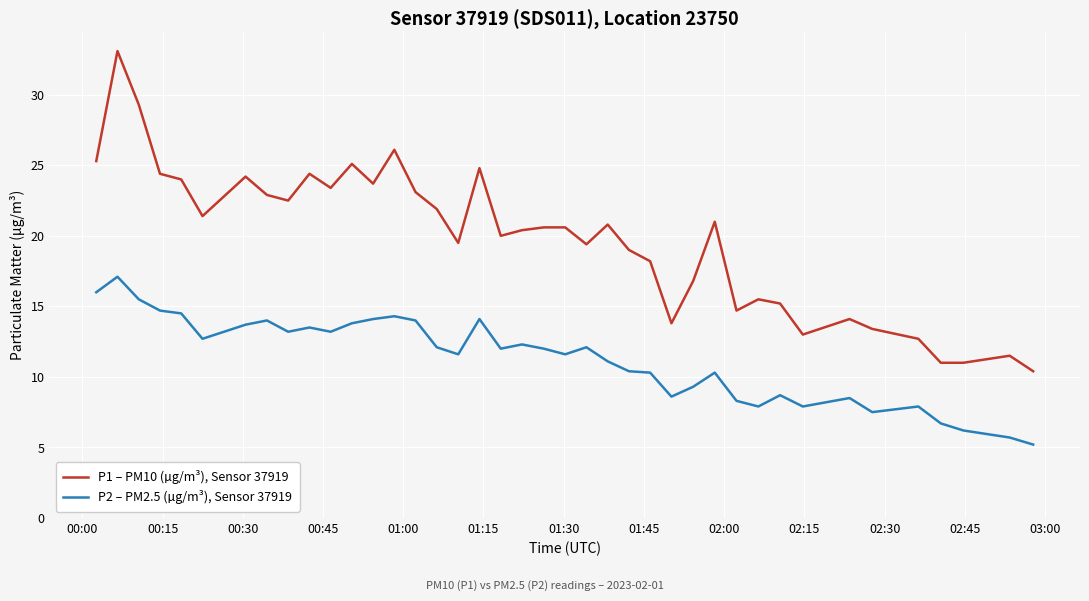

Which series has the largest total across all categories?

P1 – PM10 (µg/m³), Sensor 37919